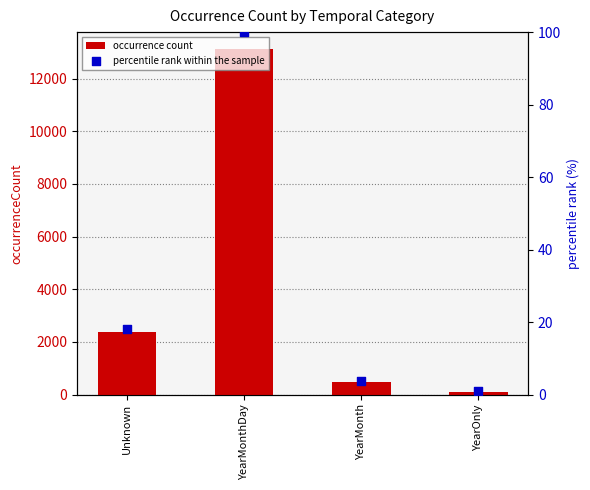

What are all the series names shown in the legend?

occurrence count, percentile rank within the sample